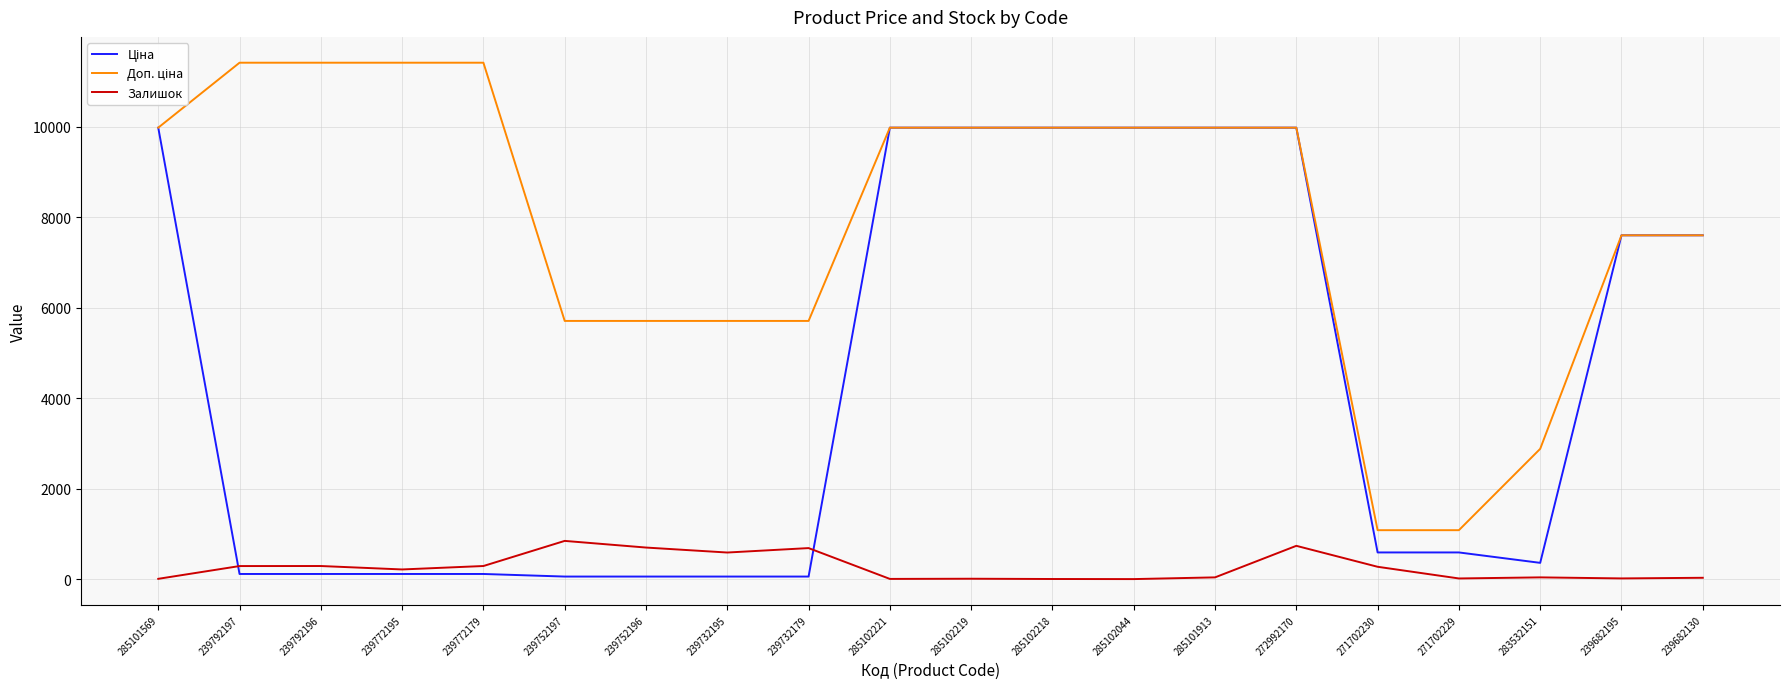

What is the greatest value displayed?

11410.0